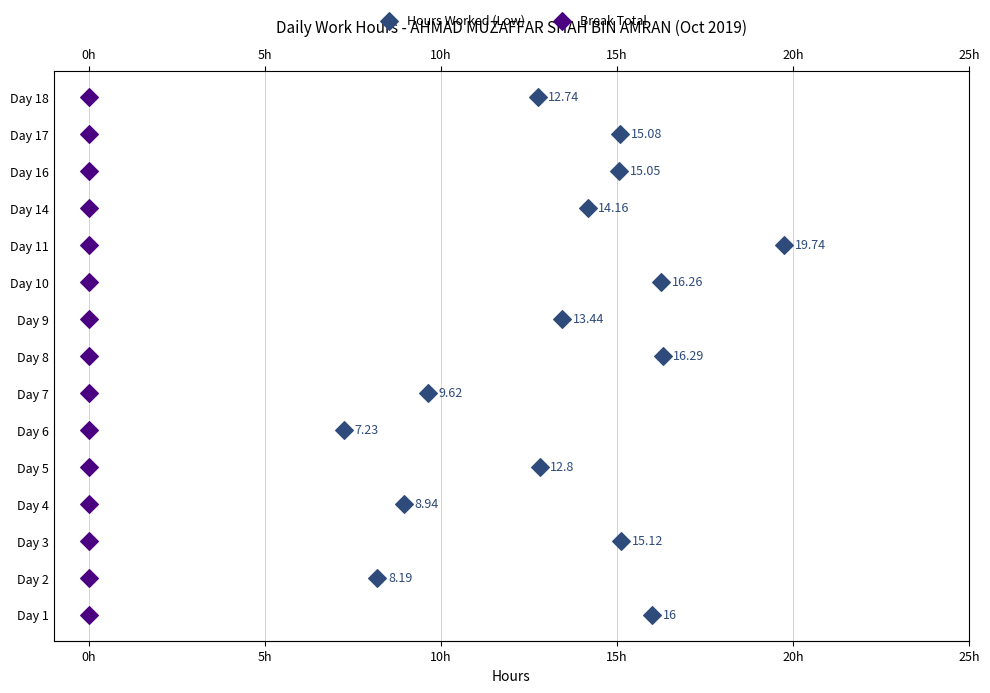

Is the value of Hours Worked (Low) at 13 greater than the value of Break Total at 15h?

Yes